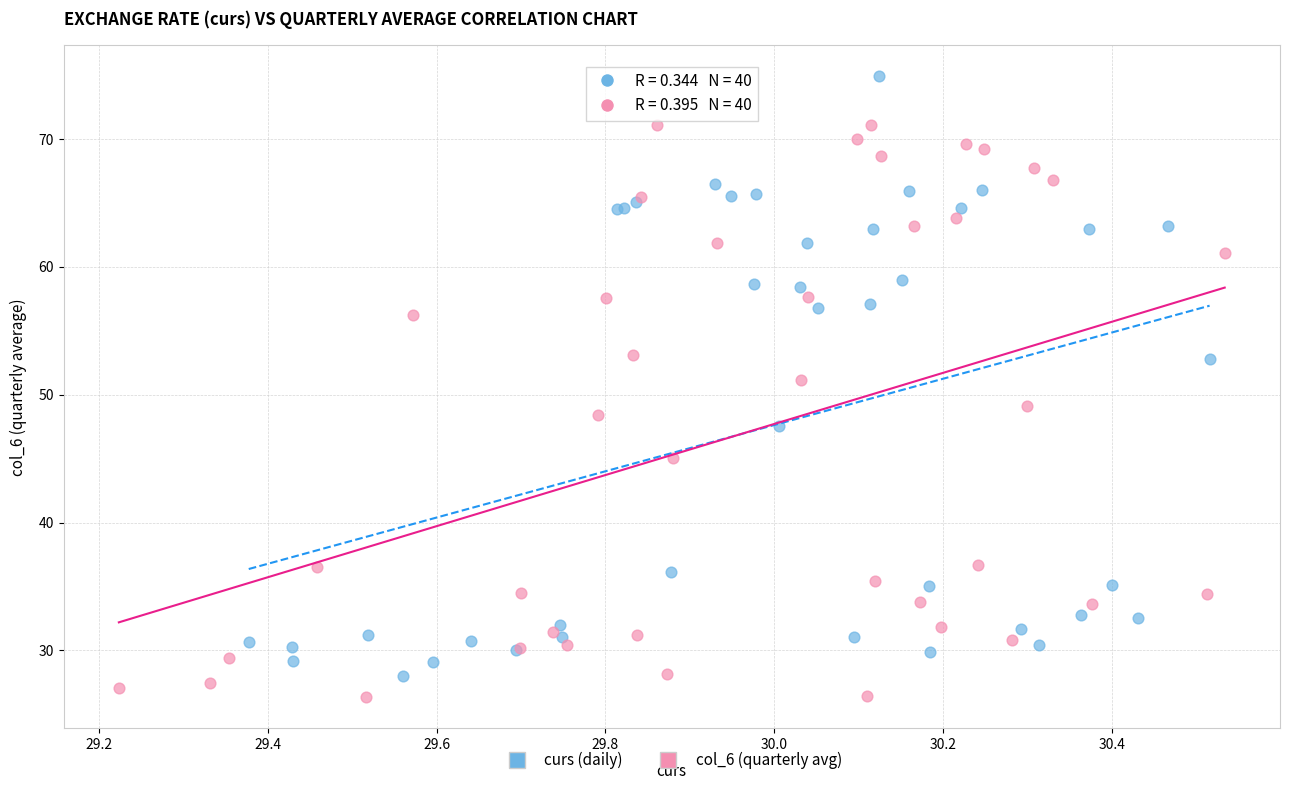

Which series has the largest Y range (max minus min)?

curs (daily)